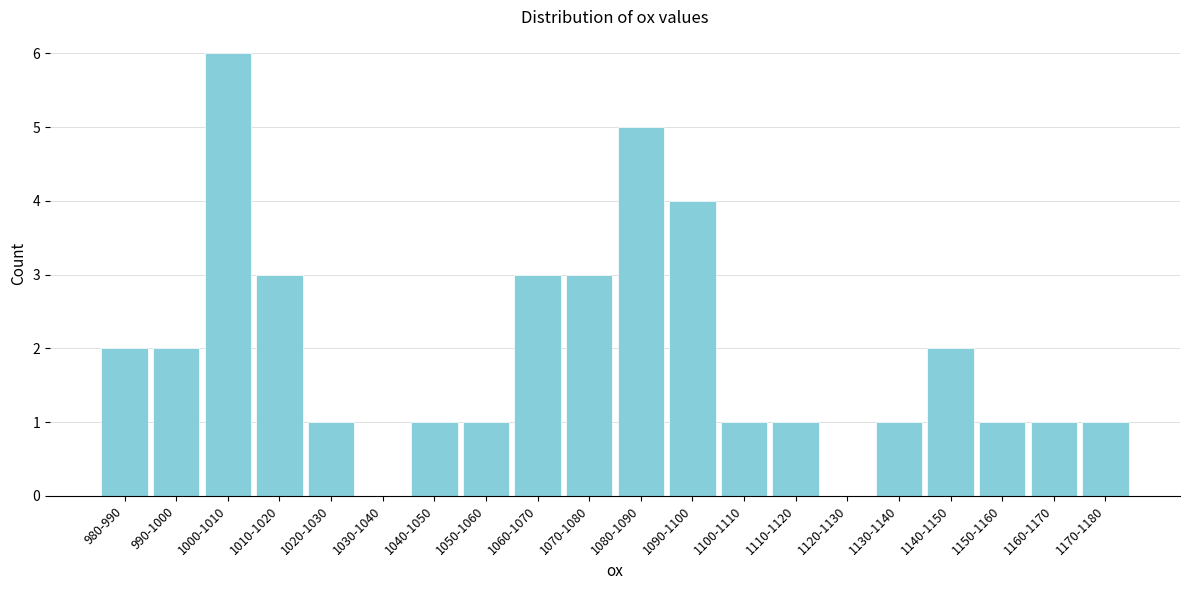

Reading left to right, what are all the values shown in this chart?

980-990=2	990-1000=2	1000-1010=6	1010-1020=3	1020-1030=1	1030-1040=0	1040-1050=1	1050-1060=1	1060-1070=3	1070-1080=3	1080-1090=5	1090-1100=4	1100-1110=1	1110-1120=1	1120-1130=0	1130-1140=1	1140-1150=2	1150-1160=1	1160-1170=1	1170-1180=1